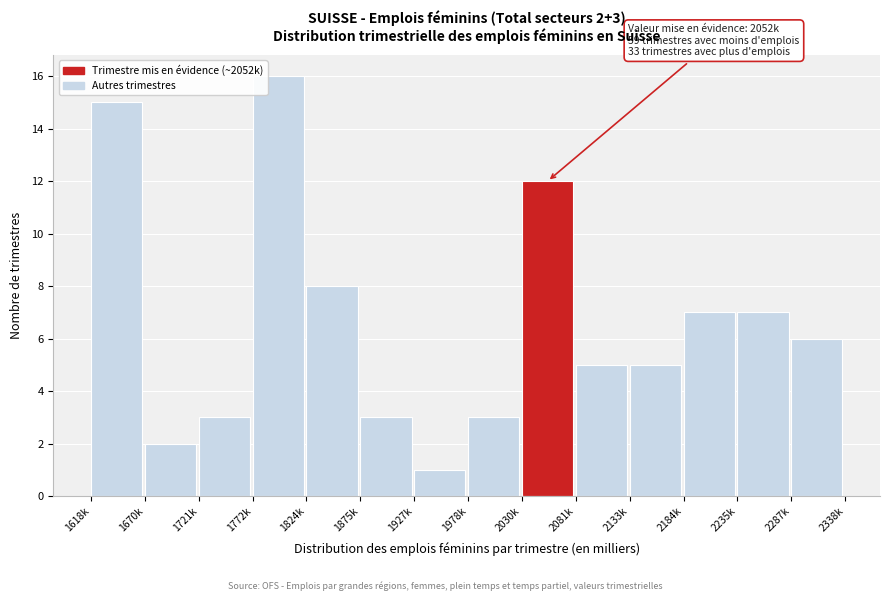

Reading left to right, list all the values displayed in this chart.

1618k=15	1670k=2	1721k=3	1772k=16	1824k=8	1875k=3	1927k=1	1978k=3	2030k=12	2081k=5	2133k=5	2184k=7	2235k=7	2287k=6